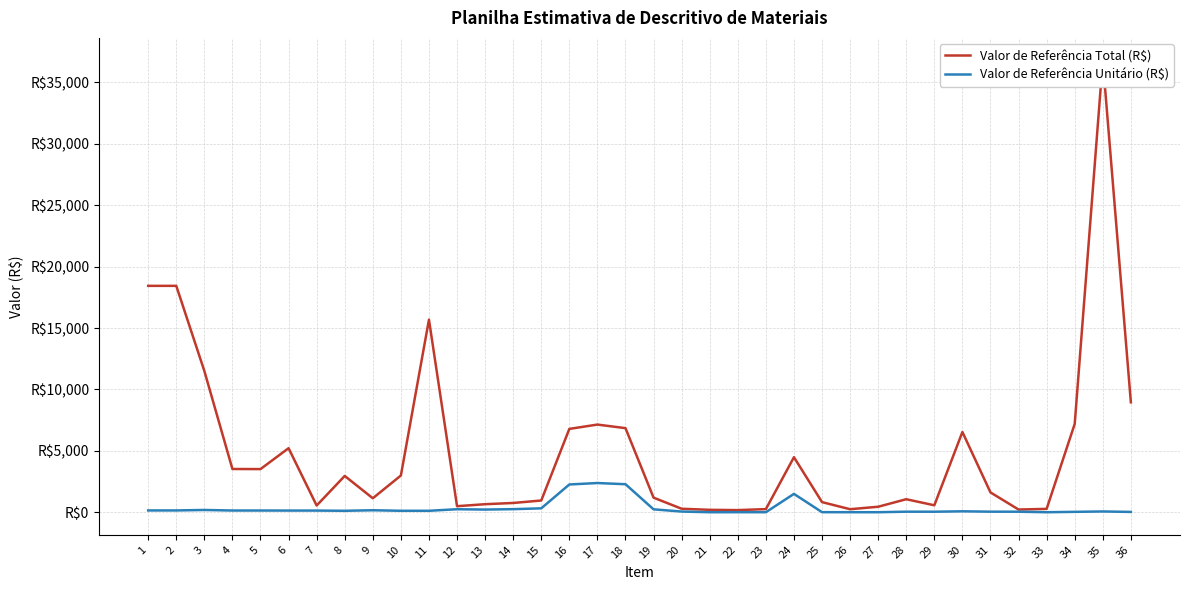

Reading right to left, transcribe all the data shown in this chart.

Valor de Referência Total (R$): 8952.2	36790.0	7194.0	275.0	221.3	1615.0	6536.5	566.4	1061.2	448.8	247.4	825.0	4483.5	256.1	174.8	197.6	284.5	1188.5	6847.8	7140.0	6787.8	956.4	755.8	655.8	493.4	15685.6	2991.8	1140.2	2958.2	547.9	5216.3	3515.0	3522.5	11506.0	18437.5	18437.5
Valor de Referência Unitário (R$): 26.3	65.0	33.0	2.2	44.3	47.5	76.9	43.6	46.1	2.4	4.0	6.6	1494.5	4.1	5.6	2.4	56.9	237.7	2282.6	2380.0	2262.6	318.8	251.9	218.6	246.7	118.8	119.7	162.9	118.3	137.0	137.3	140.6	140.9	185.6	147.5	147.5